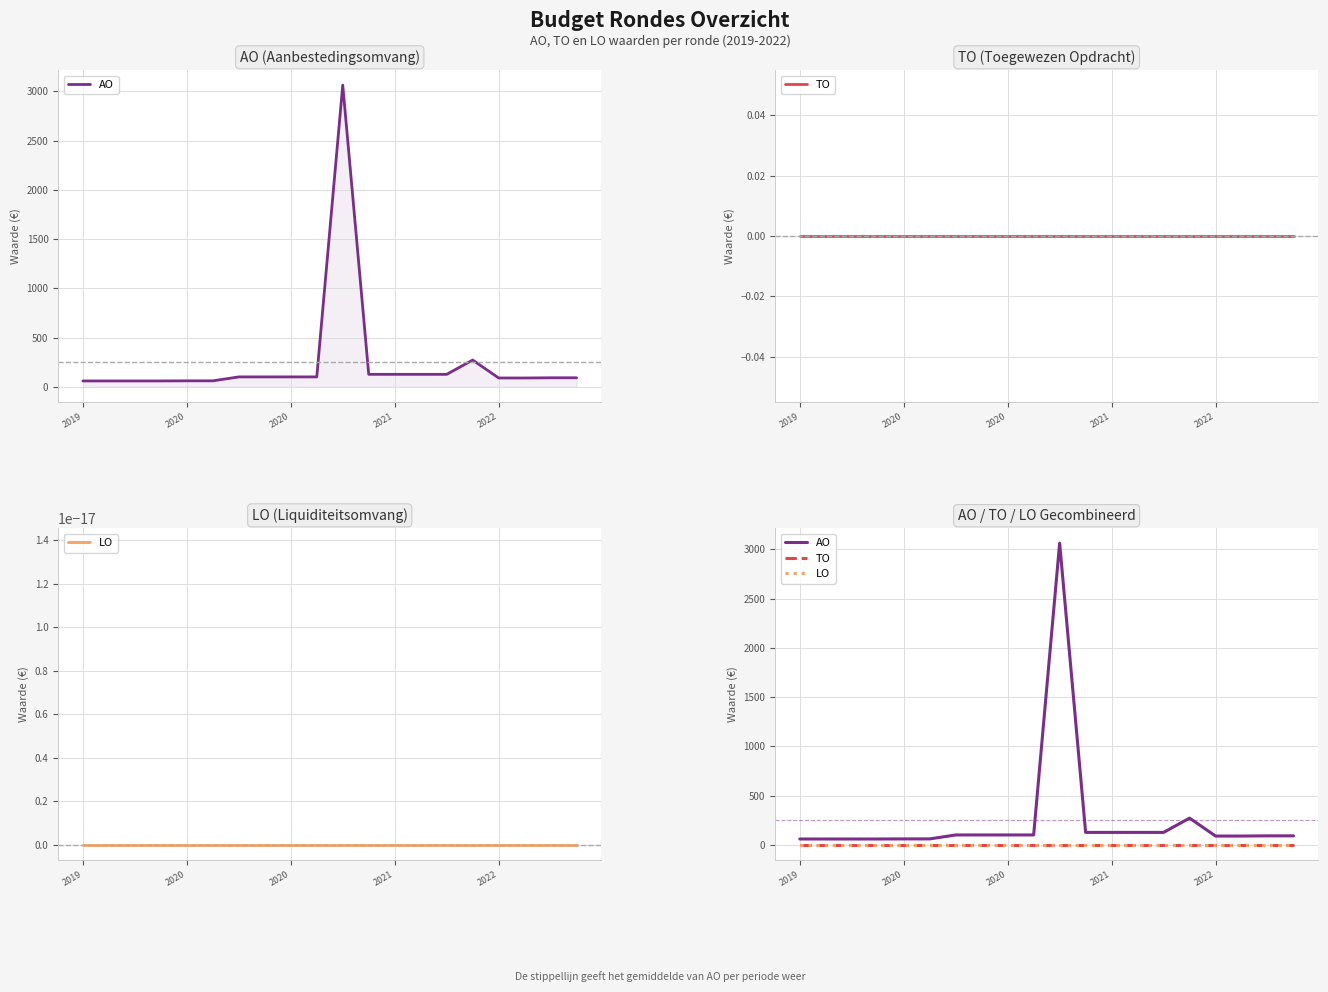

What is the value of the AO point at the 16th from the left?

272